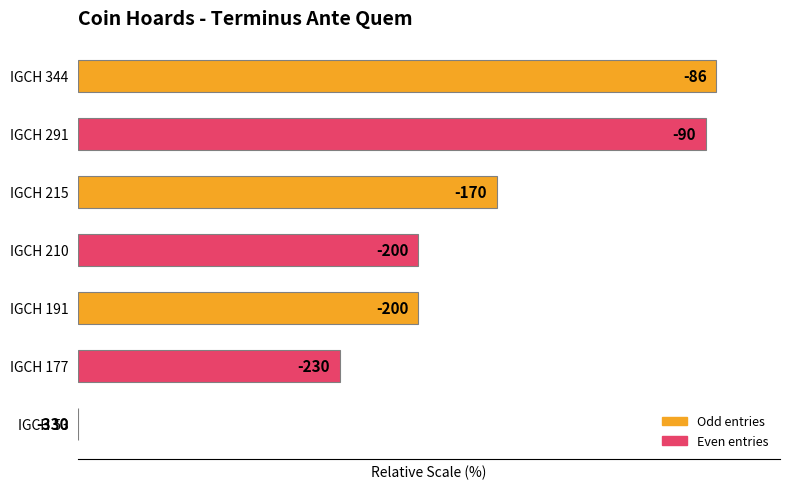

How many categories are shown in the chart?

7